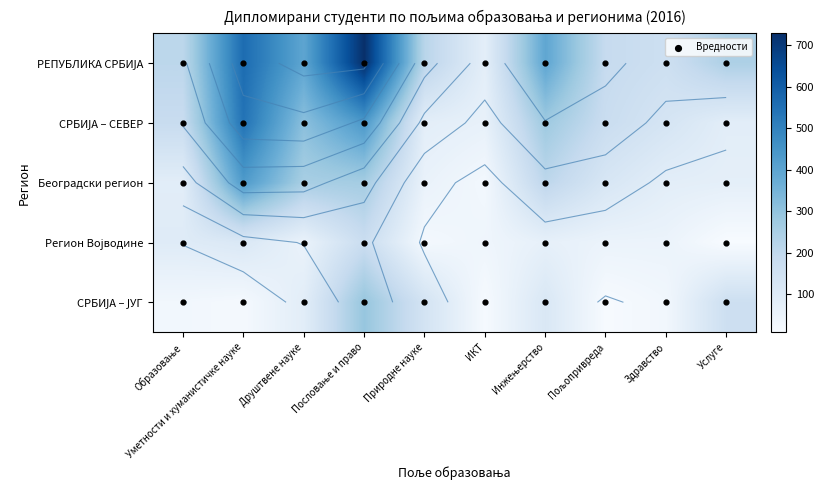

Between Уметности и хуманистичке науке and Друштвене науке, which series saw the biggest shift?

СРБИЈА – СЕВЕР